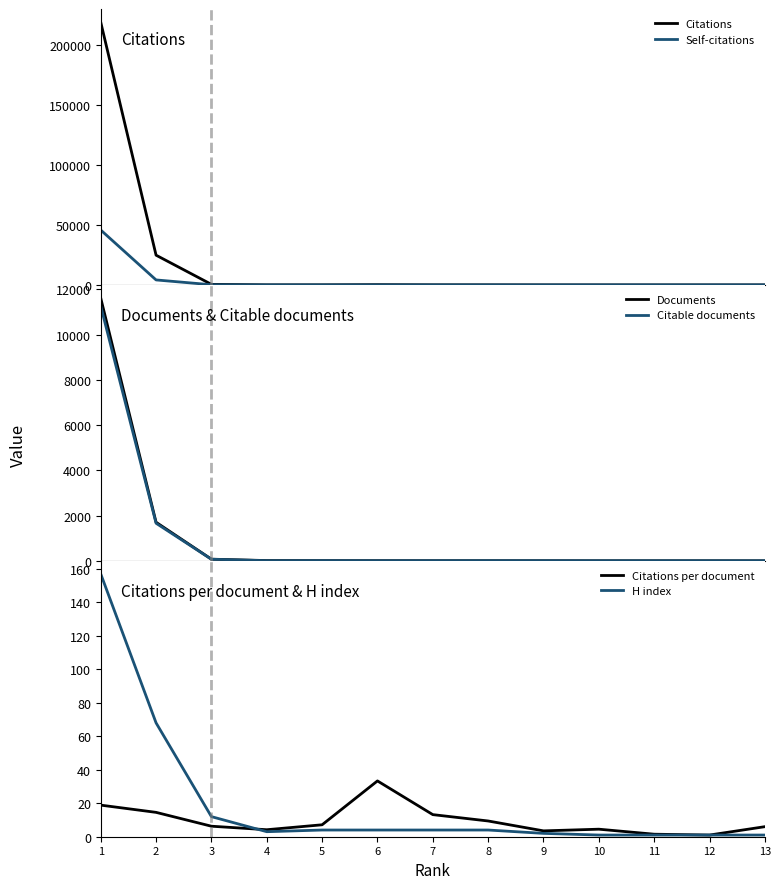

The Self-citations series shows 0.0 at 10. True or false?

True